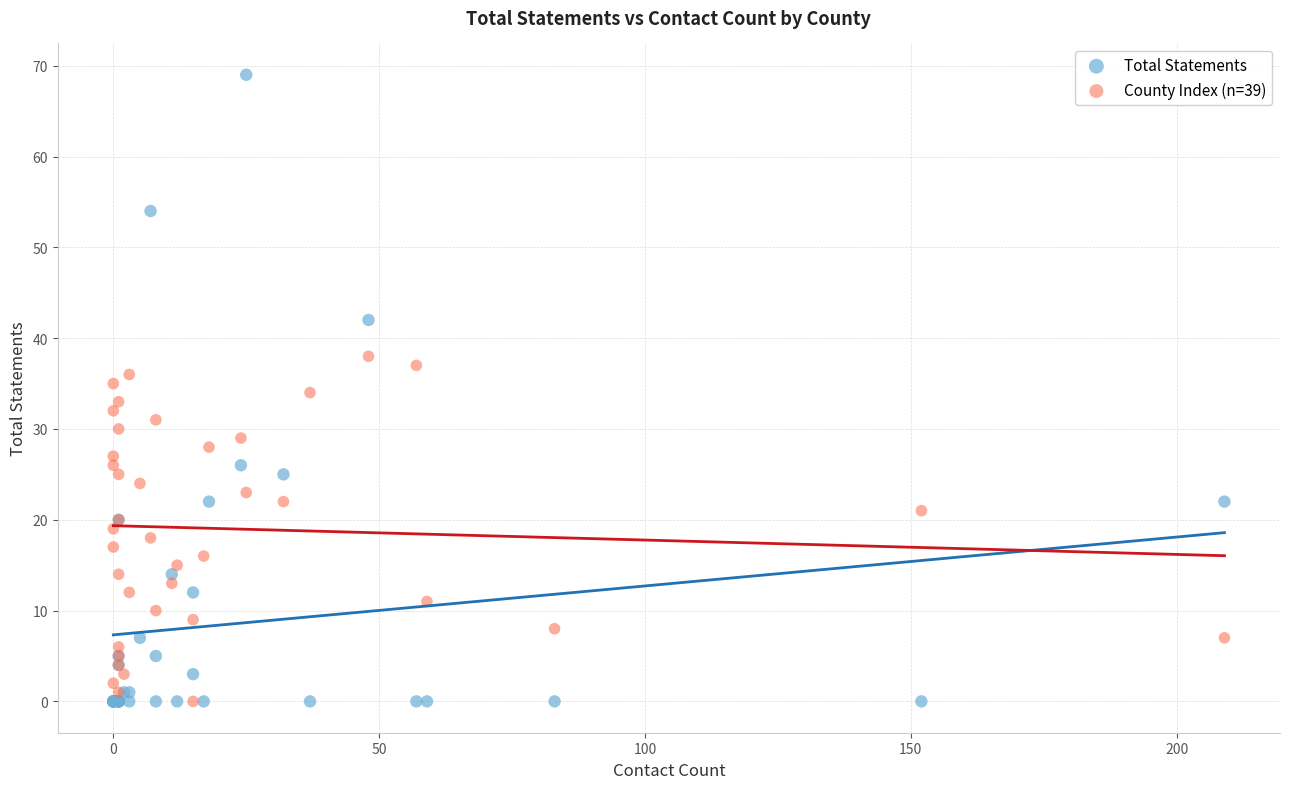

What are all the series names shown in the legend?

Total Statements, County Index (n=39)